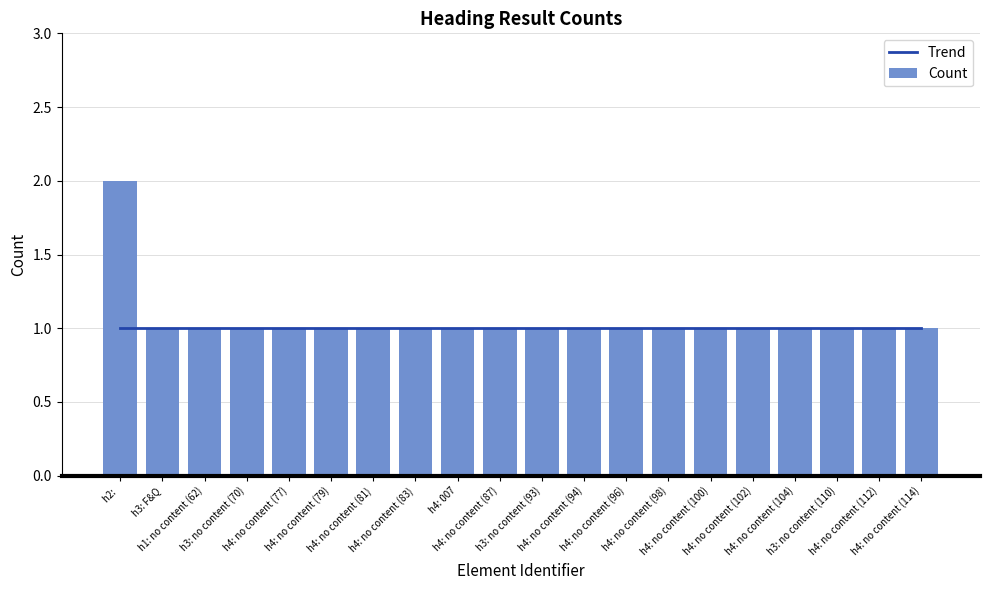

Between h4: no content (114) and h4: no content (96), which is larger?

h4: no content (114)